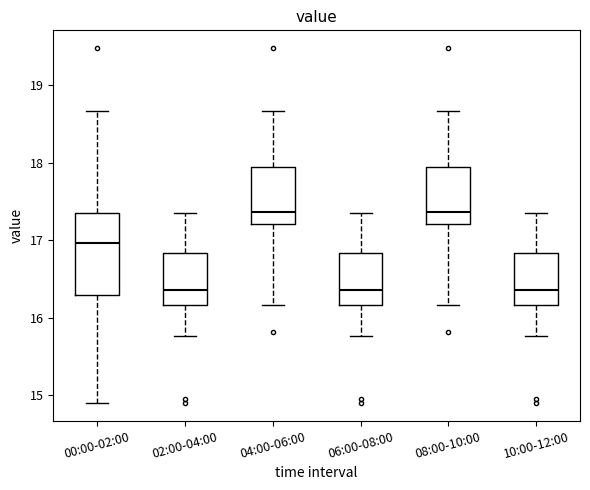

Where is the upper edge of the box for 02:00-04:00 on the y-axis? The values are not printed on the chart, so give them approximately, as read against the axis.

16.8